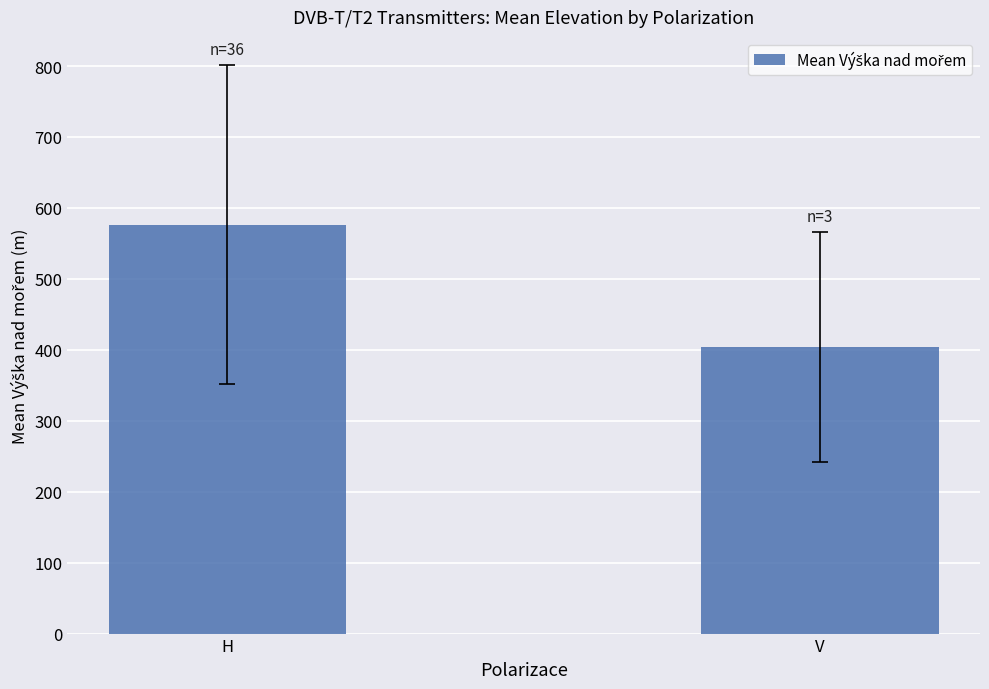

Rank the categories by value from lowest to highest.

V, H